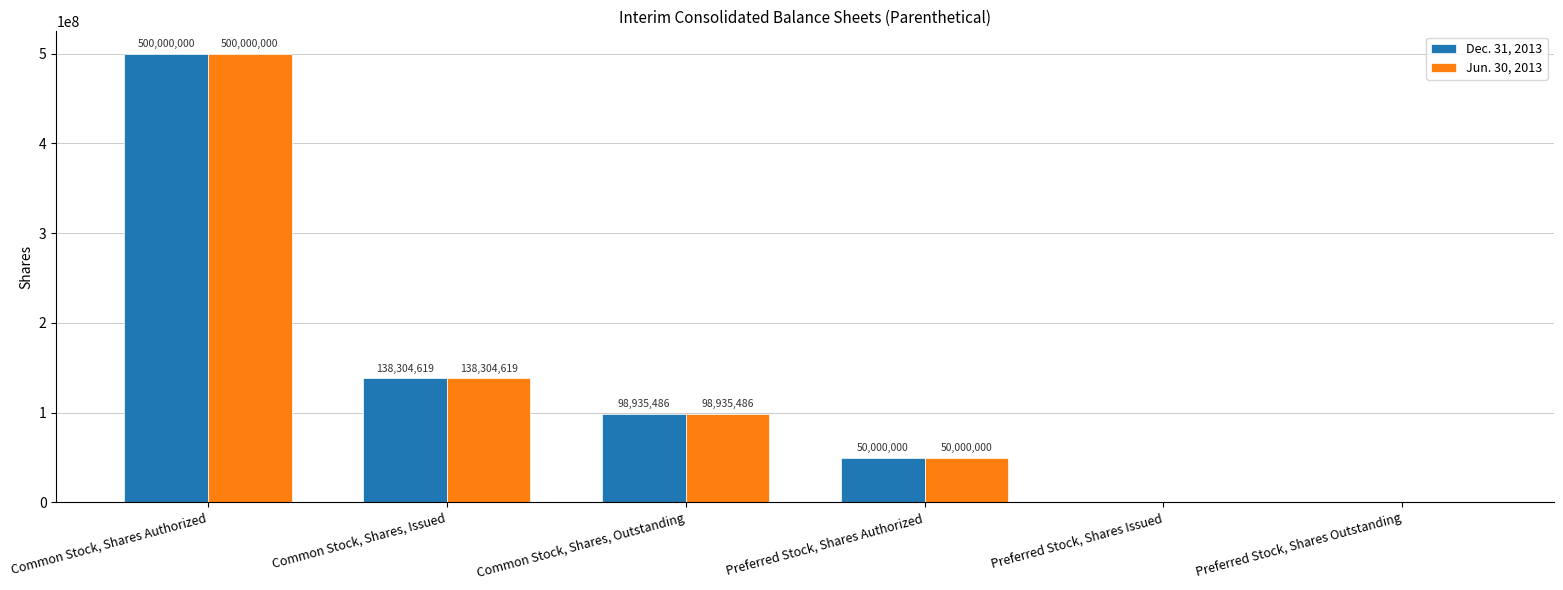

How many positive values does the Dec. 31, 2013 series have?

4